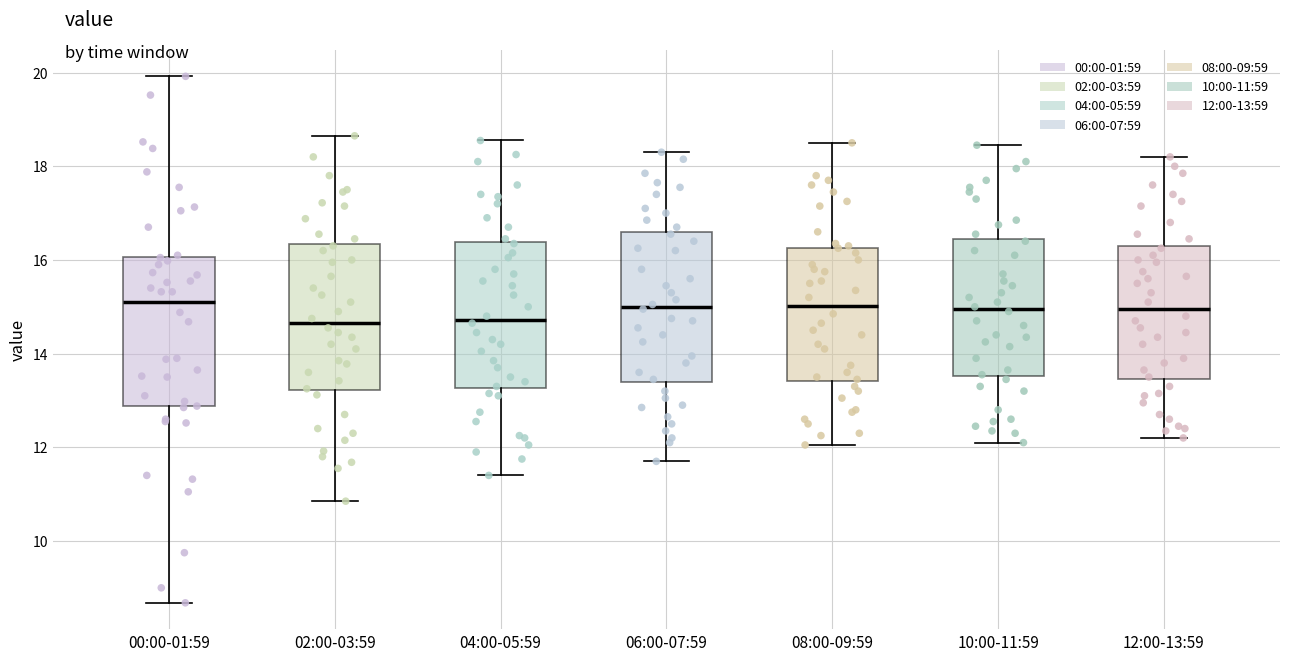

Reading left to right, read every box against the y-axis: the position of its median line, the range the box covers, and the ends of its whiskers. The values are not printed on the chart, so give them approximately, as read against the axis.

00:00-01:59: median 15.2, box 12.8 to 16.0, whiskers 8.6 to 20.0
02:00-03:59: median 14.6, box 13.2 to 16.4, whiskers 10.8 to 18.6
04:00-05:59: median 14.8, box 13.2 to 16.4, whiskers 11.4 to 18.6
06:00-07:59: median 15.0, box 13.4 to 16.6, whiskers 11.8 to 18.4
08:00-09:59: median 15.0, box 13.4 to 16.2, whiskers 12.0 to 18.6
10:00-11:59: median 15.0, box 13.6 to 16.4, whiskers 12.2 to 18.4
12:00-13:59: median 15.0, box 13.4 to 16.4, whiskers 12.2 to 18.2